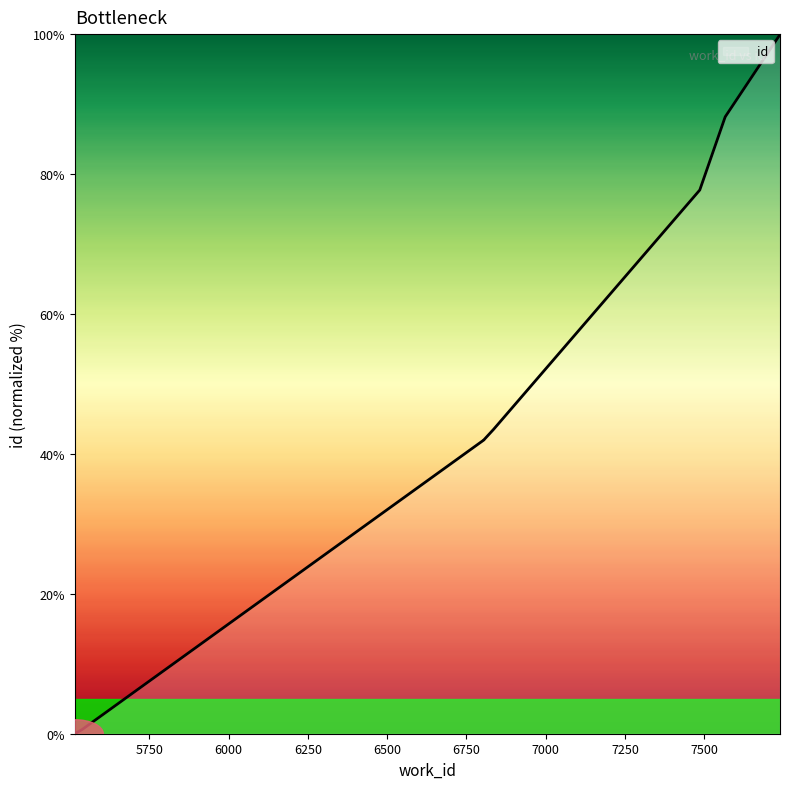

Count the number of categories in the chart.

10